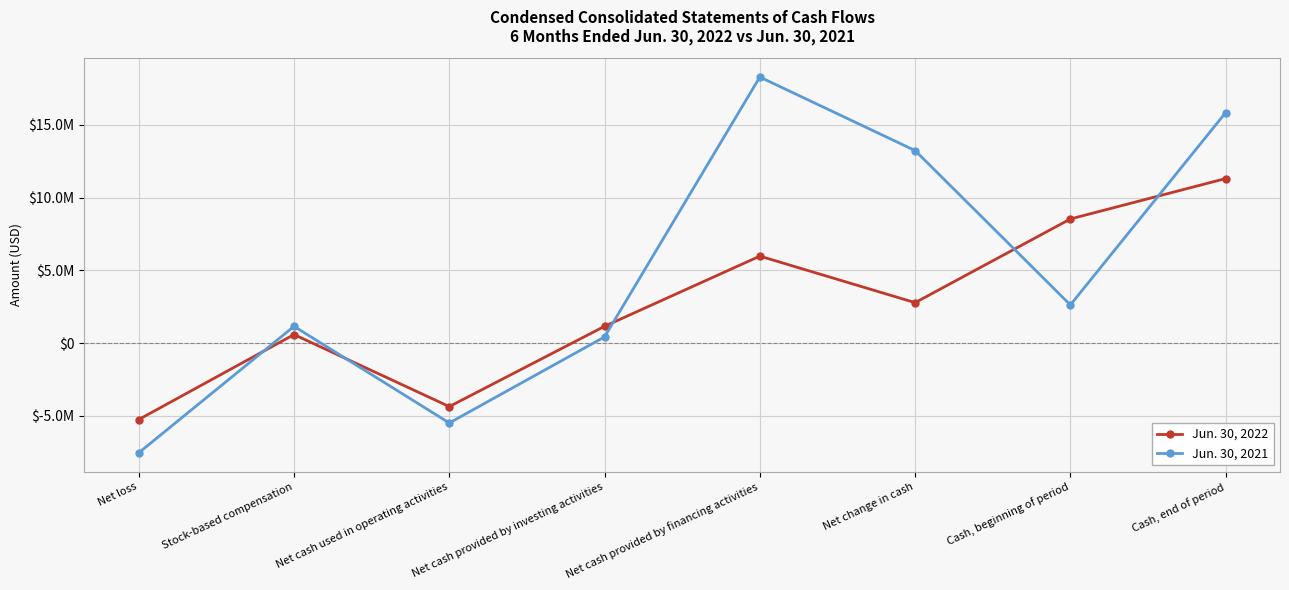

What position from the right is Net cash used in operating activities?

6